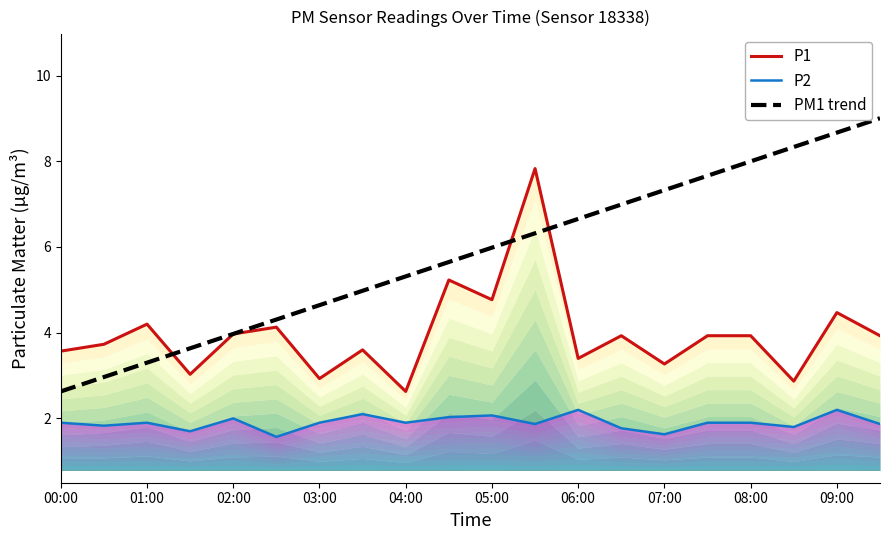

How many categories are shown in the chart?

20